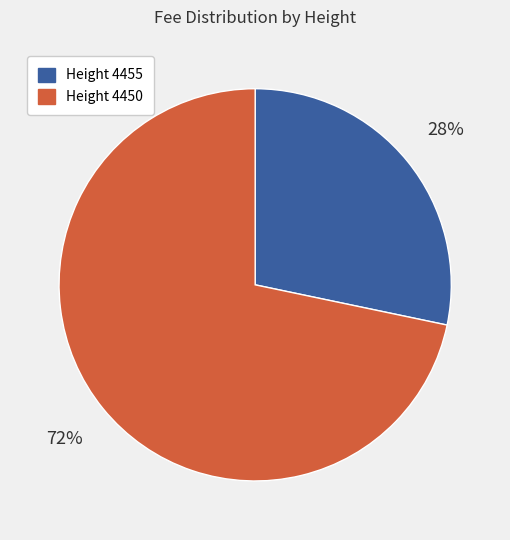

What is the ratio of the value at Height 4455 to the value at Height 4450?

0.4